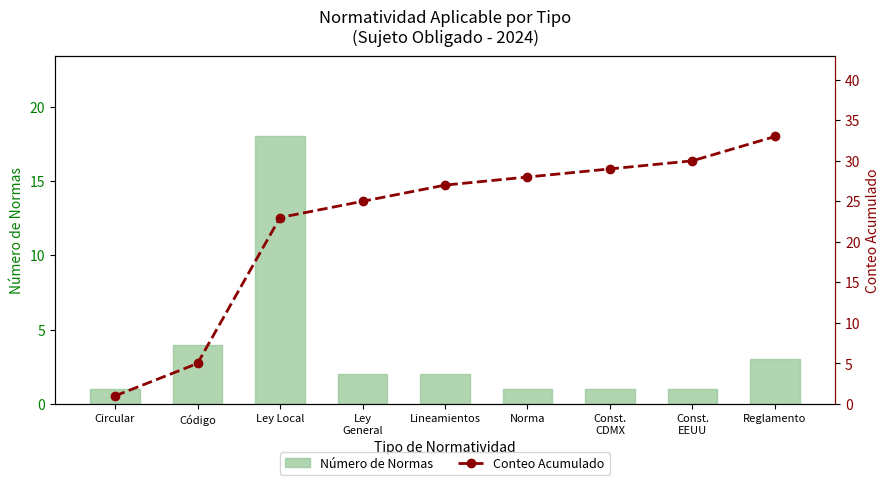

How many distinct data groups are displayed?

2